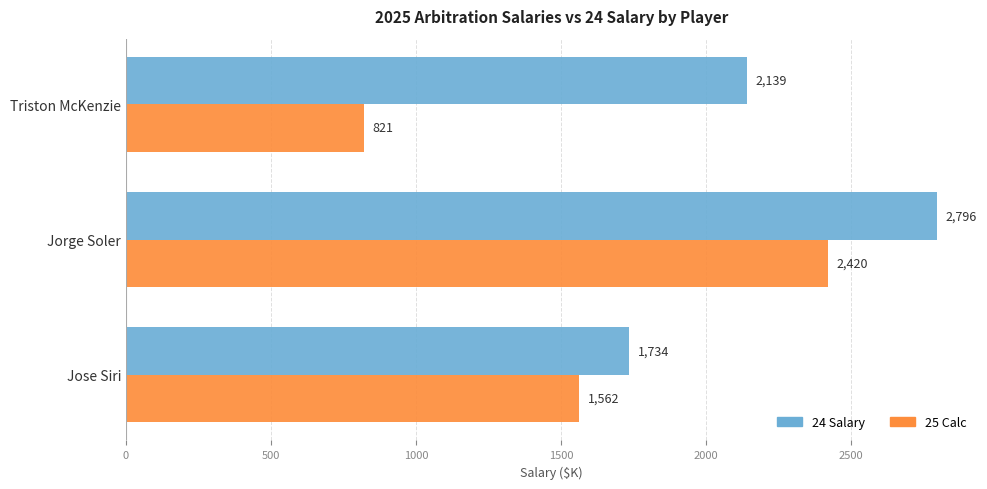

Which category has the highest value across all series?

Jorge Soler